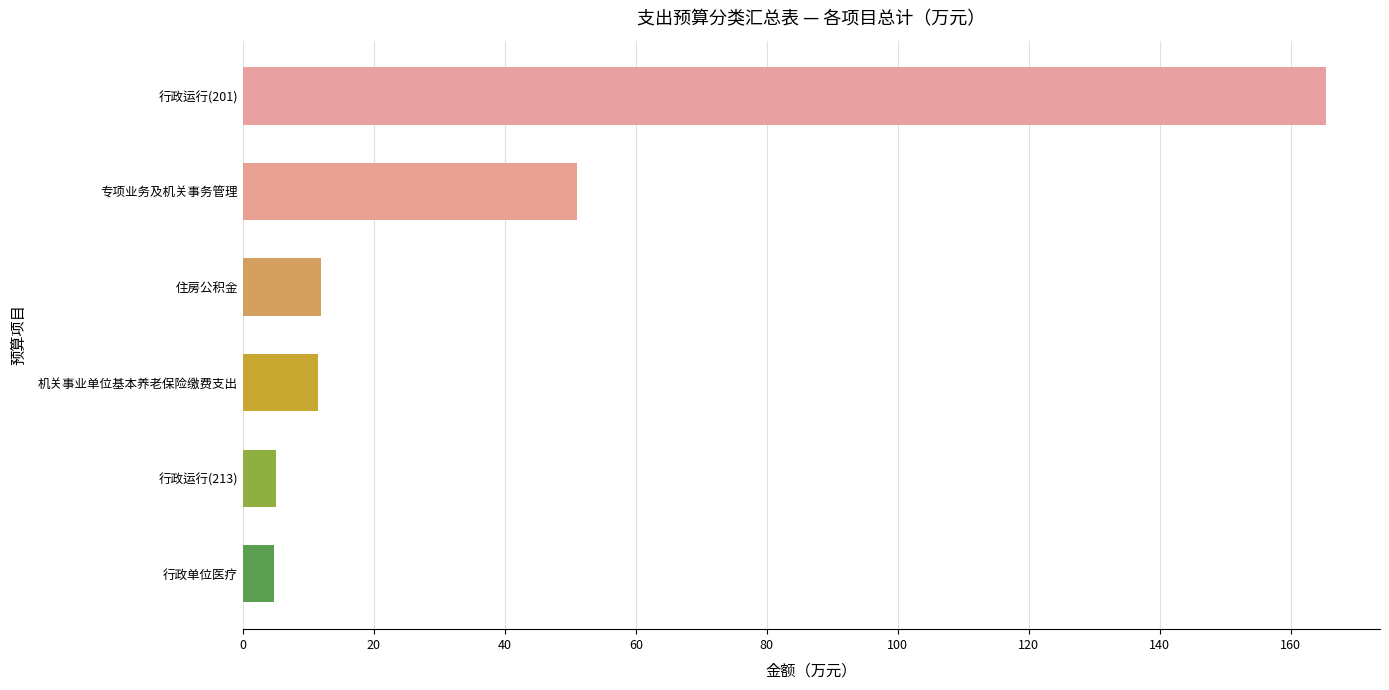

Approximately how many times larger is the value at 行政运行(201) compared to 专项业务及机关事务管理?

3.2